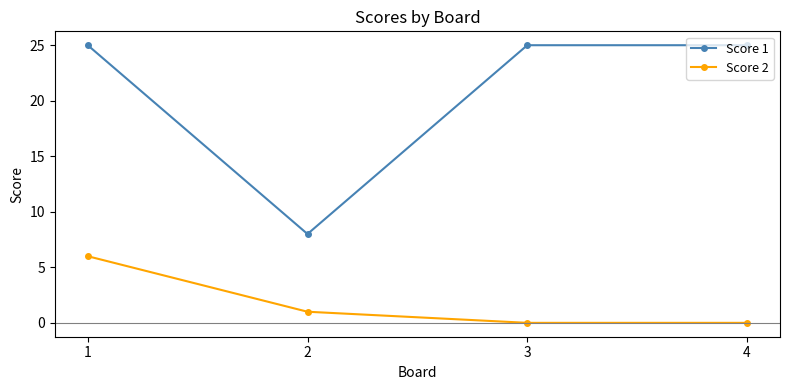

At which category is the sum across all series the highest?

1